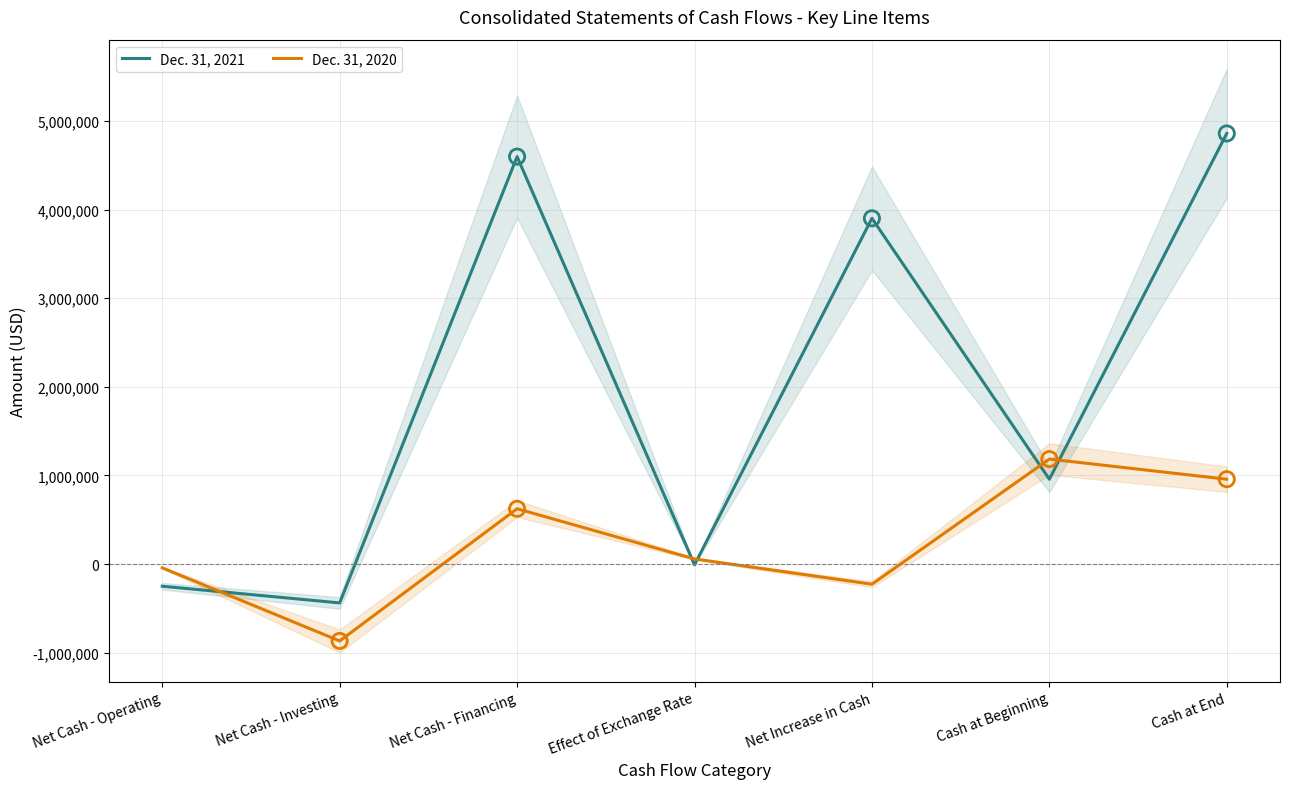

What are all the series names shown in the legend?

Dec. 31, 2021, Dec. 31, 2020